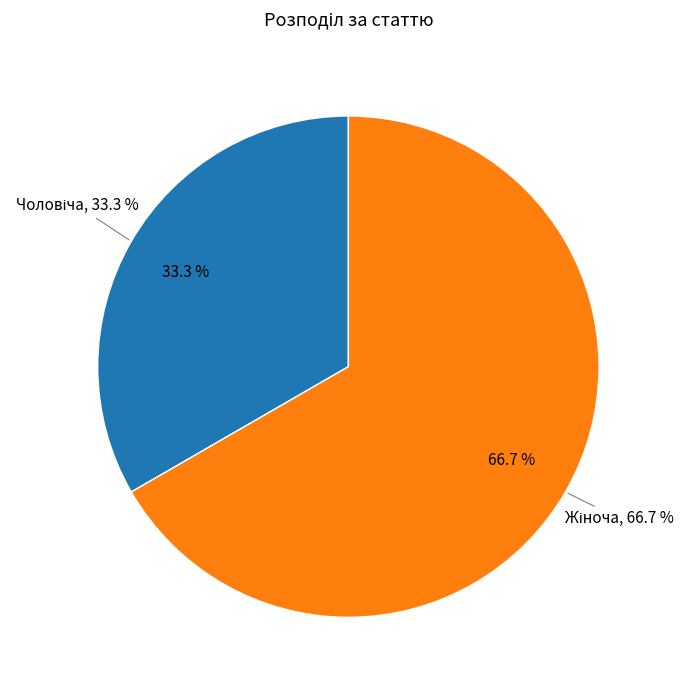

Which has a higher value, Чоловіча or Жіноча?

Жіноча